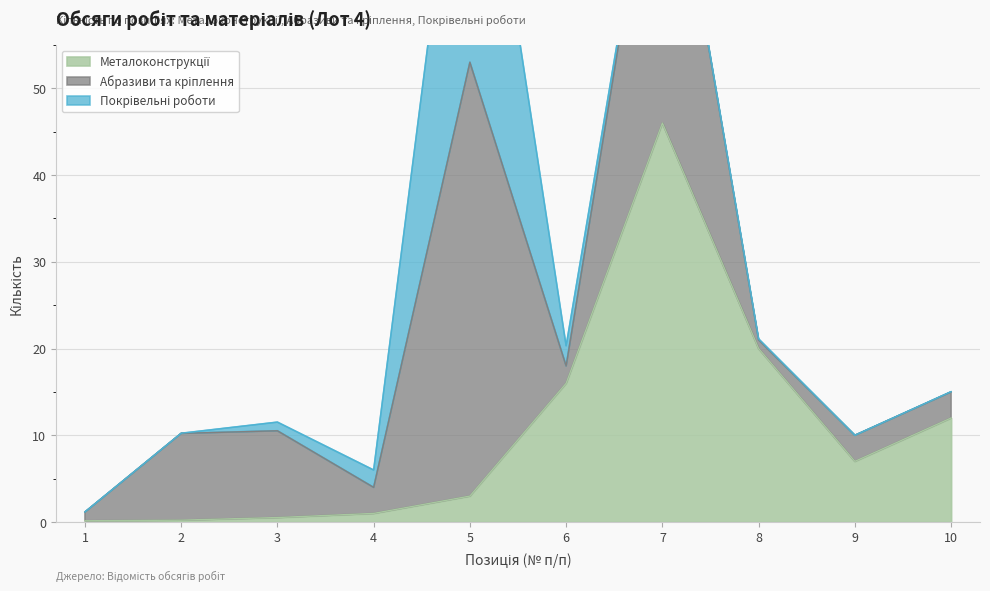

The Металоконструкції series shows 65.9 at 7. True or false?

False